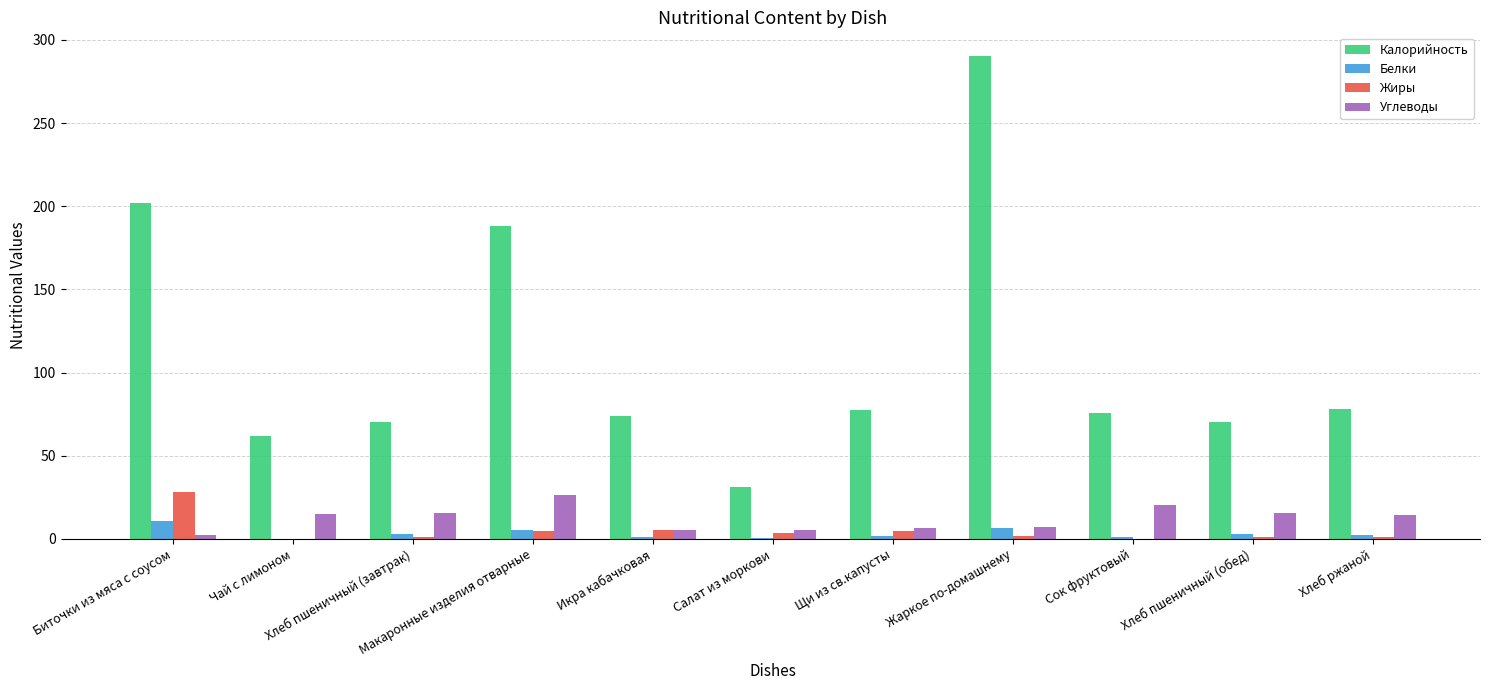

What is the greatest value displayed?

290.0